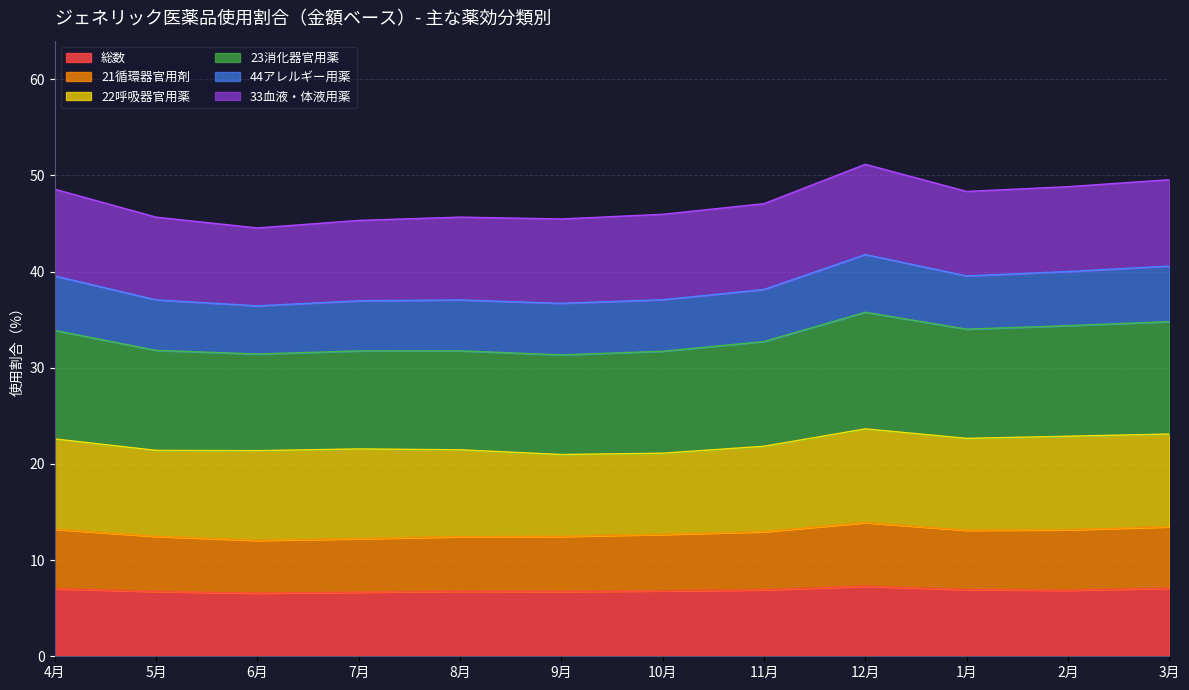

List the labels in order of 23消化器官用薬 value, smallest first.

6月, 7月, 9月, 5月, 8月, 10月, 11月, 1月, 4月, 2月, 3月, 12月